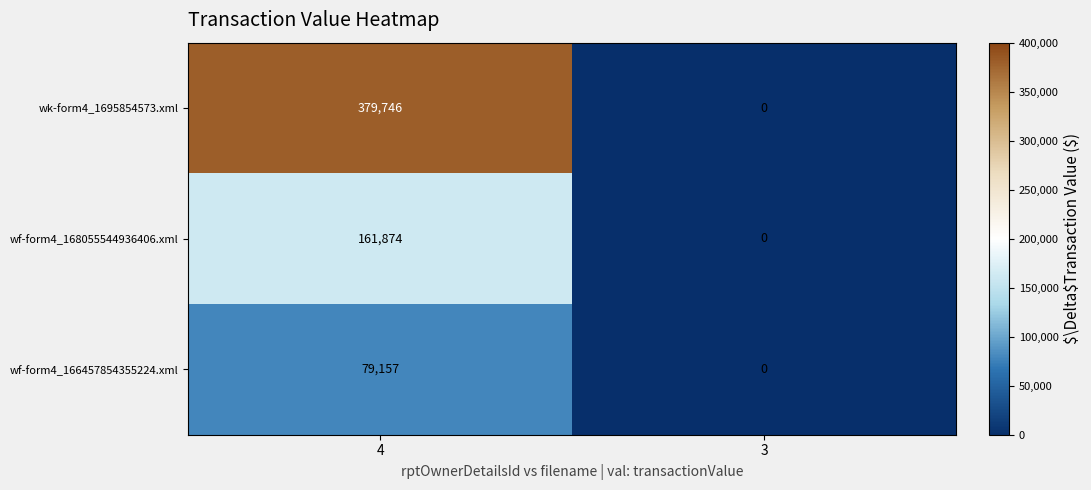

Which category has the highest value across all series?

4